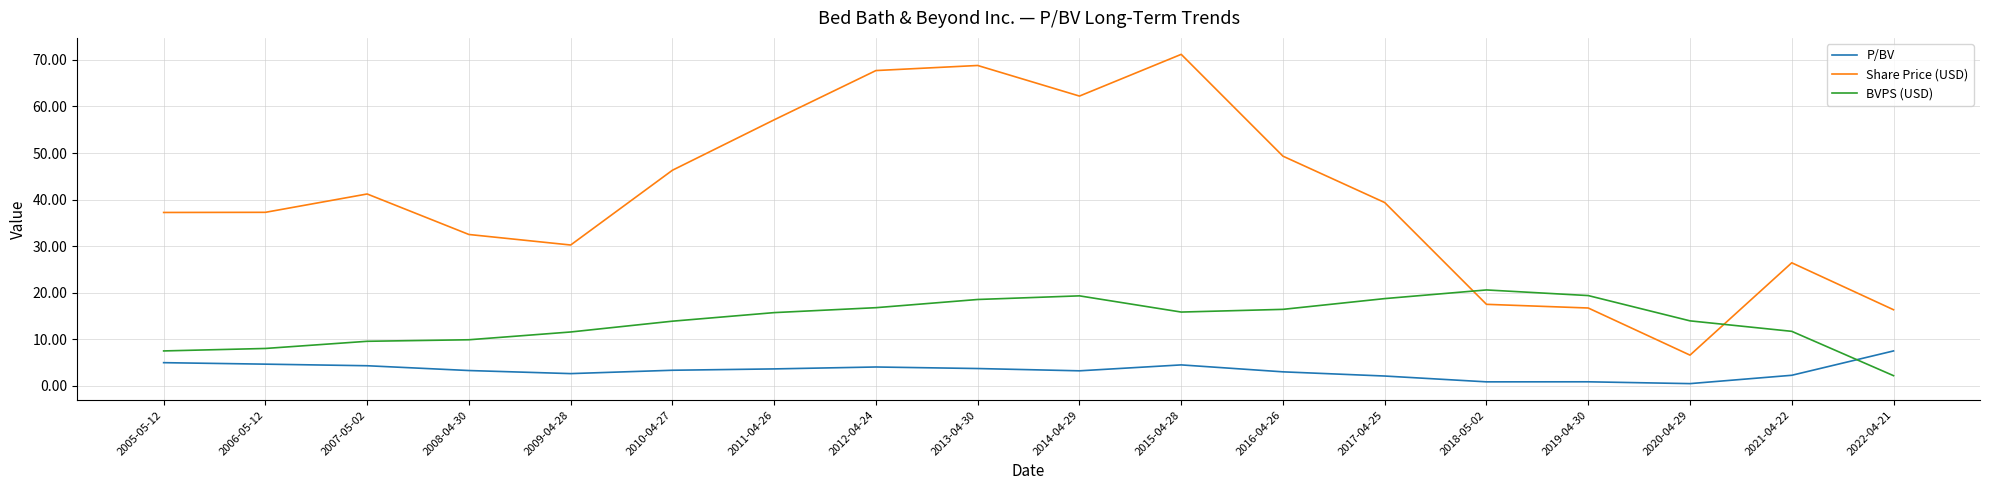

What is the total value across all series at 2008-04-30?

45.7